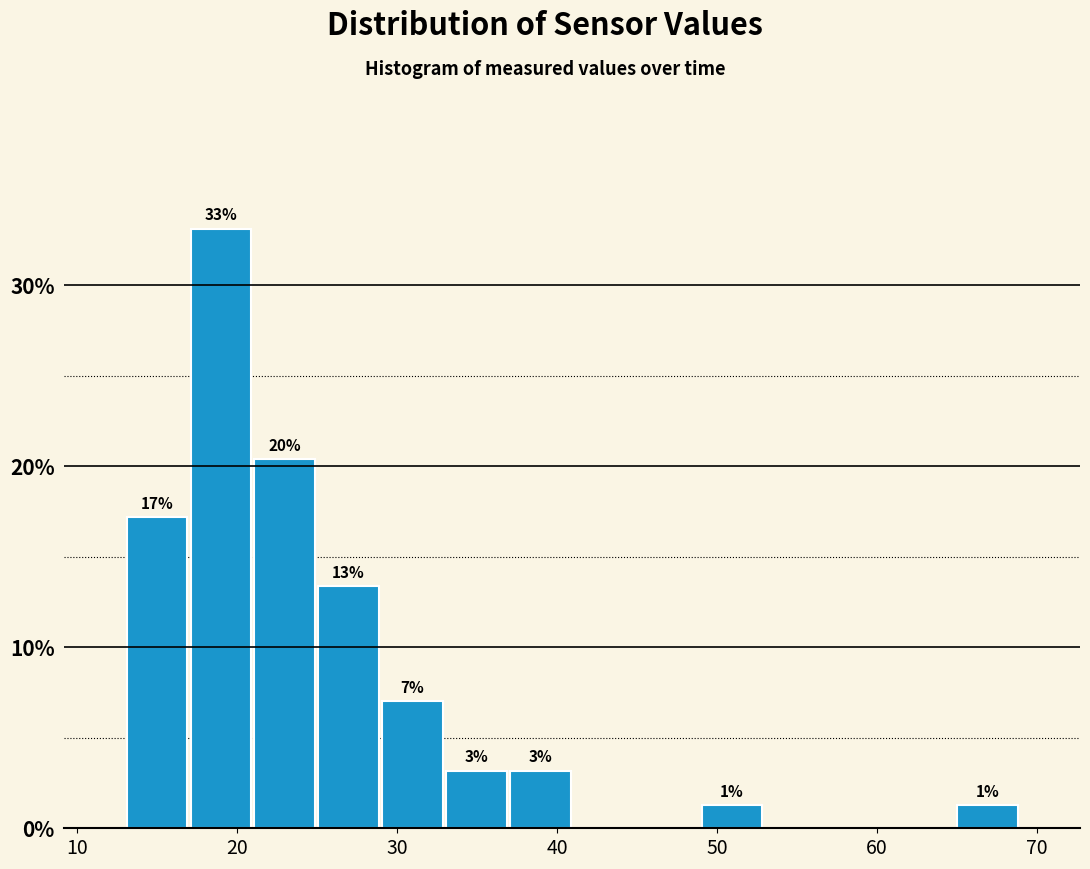

Around what value on the x-axis is the tallest bar? Give the approximate position of its centre, as read against the axis.

19